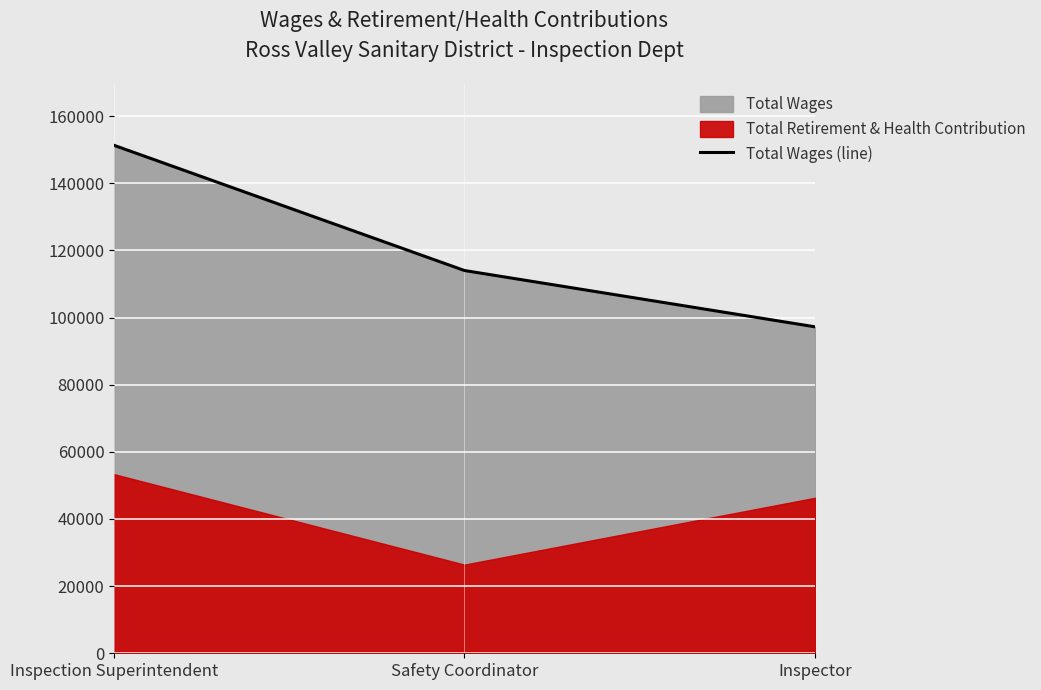

The Total Wages (line) series shows 164631 at Inspector. True or false?

False